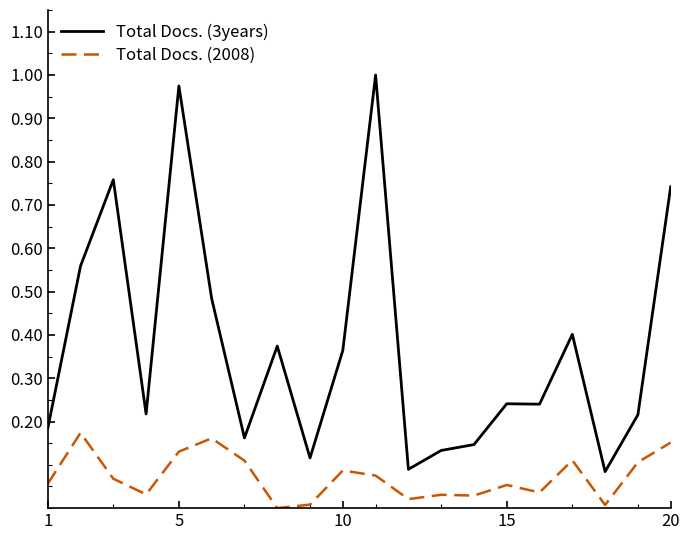

True or false: Total Docs. (3years) and Total Docs. (2008) intersect in this chart.

False